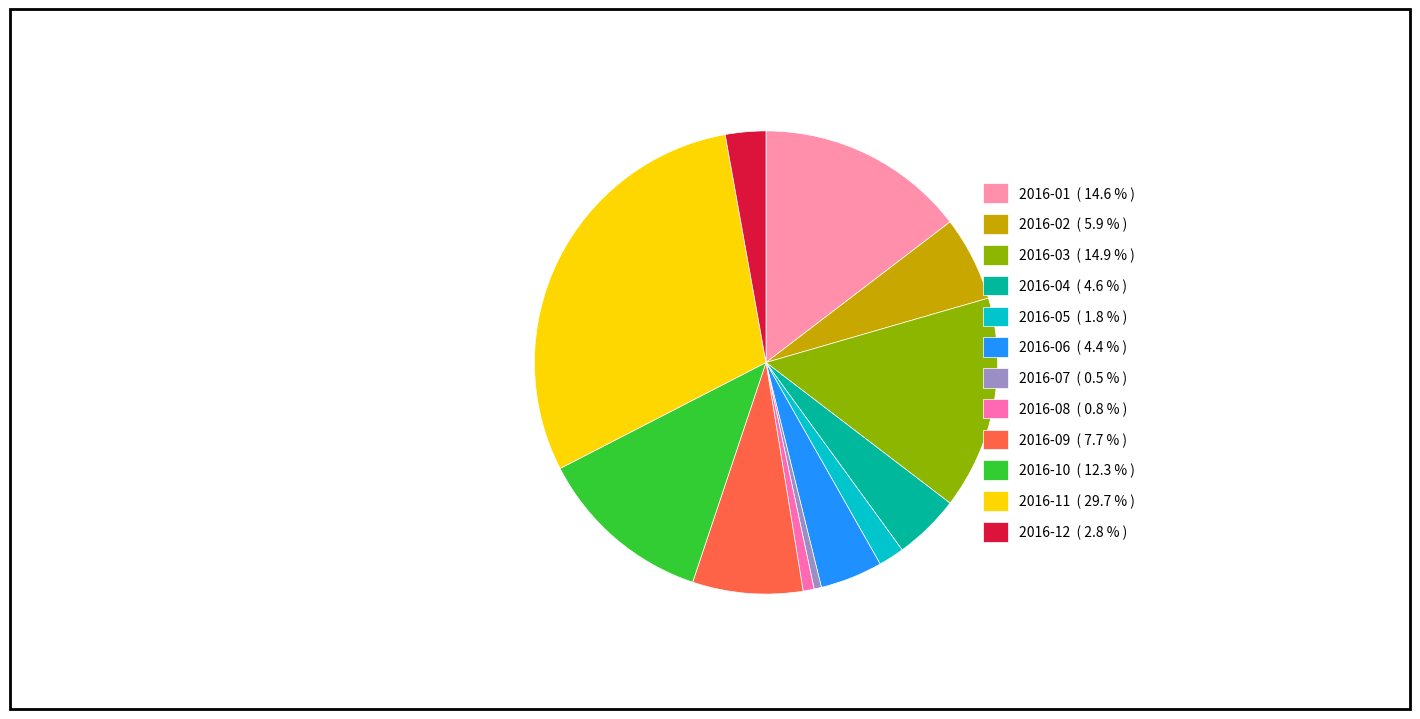

What percentage is NOT represented by 2016-02?

94.1%